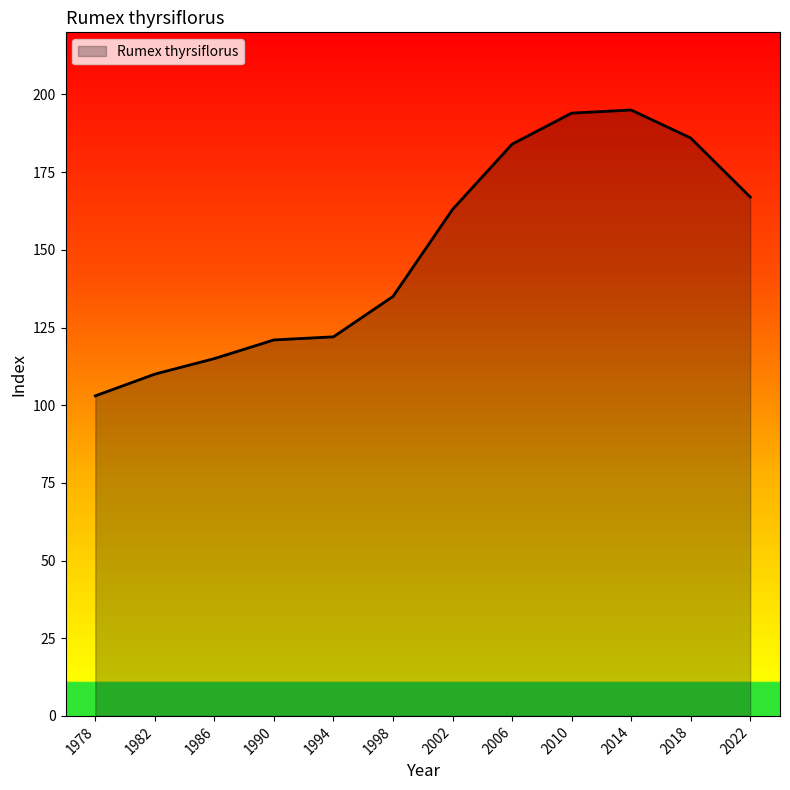

What is the smallest value displayed?

103